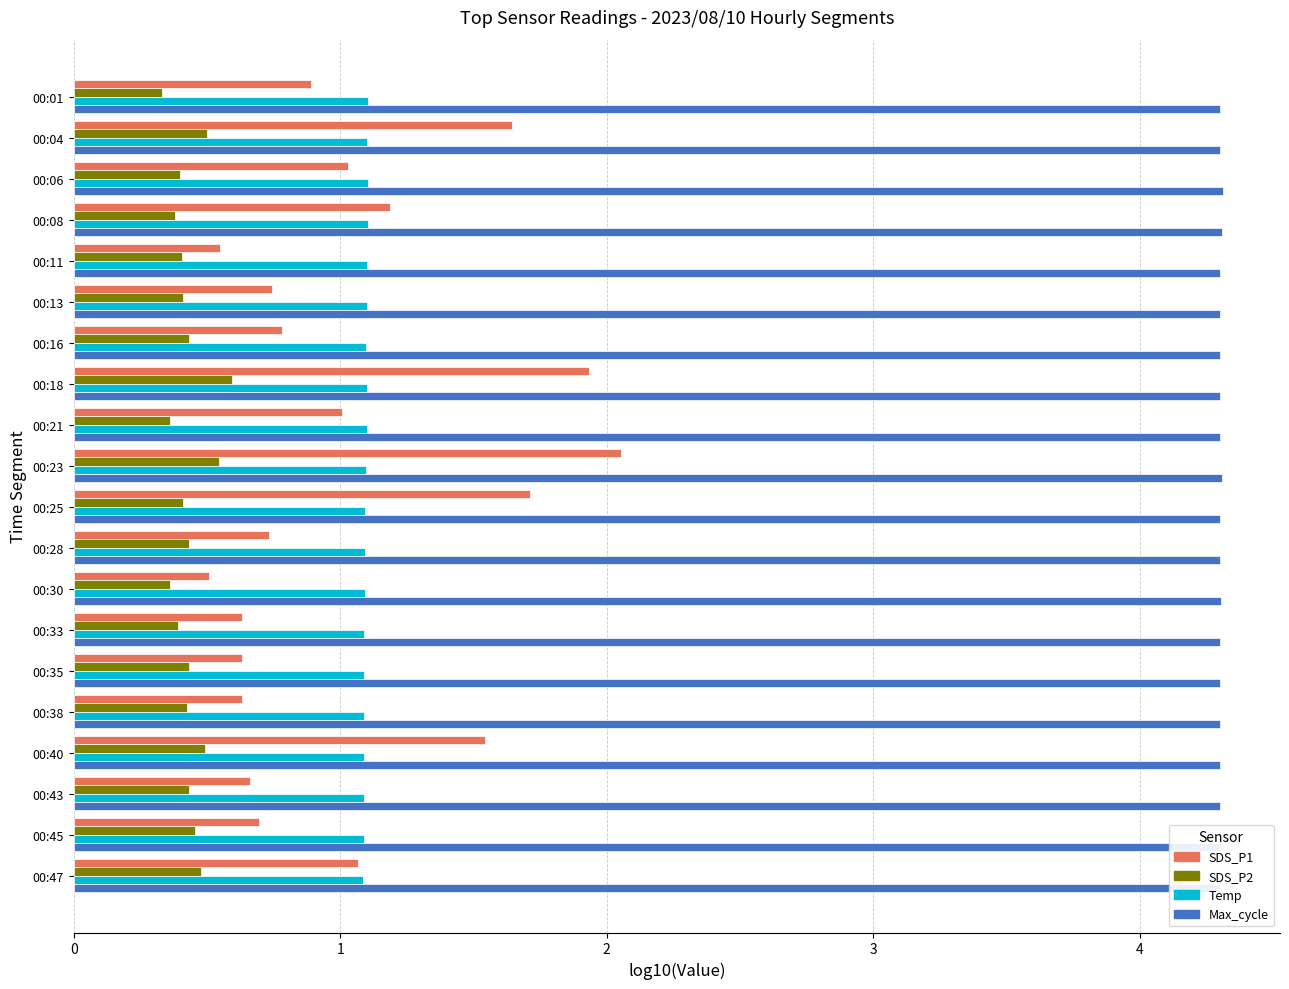

Rank the series at 00:33 from lowest to highest value.

SDS_P2, SDS_P1, Temp, Max_cycle